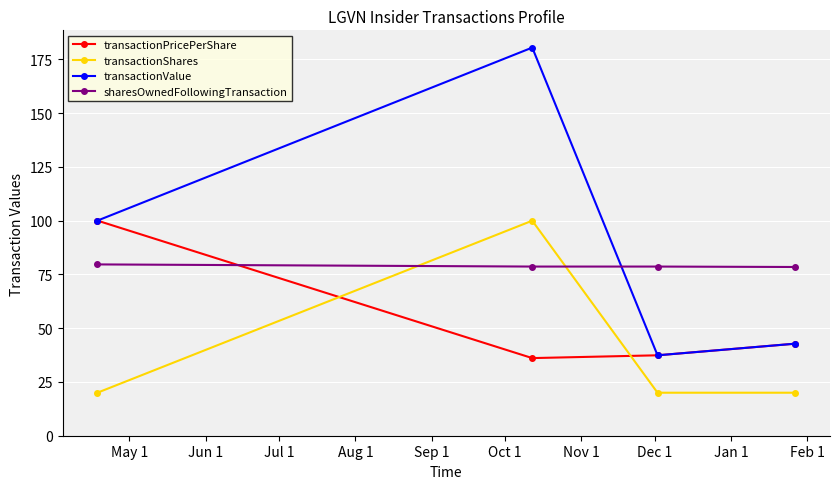

Which series has the largest total across all categories?

transactionValue